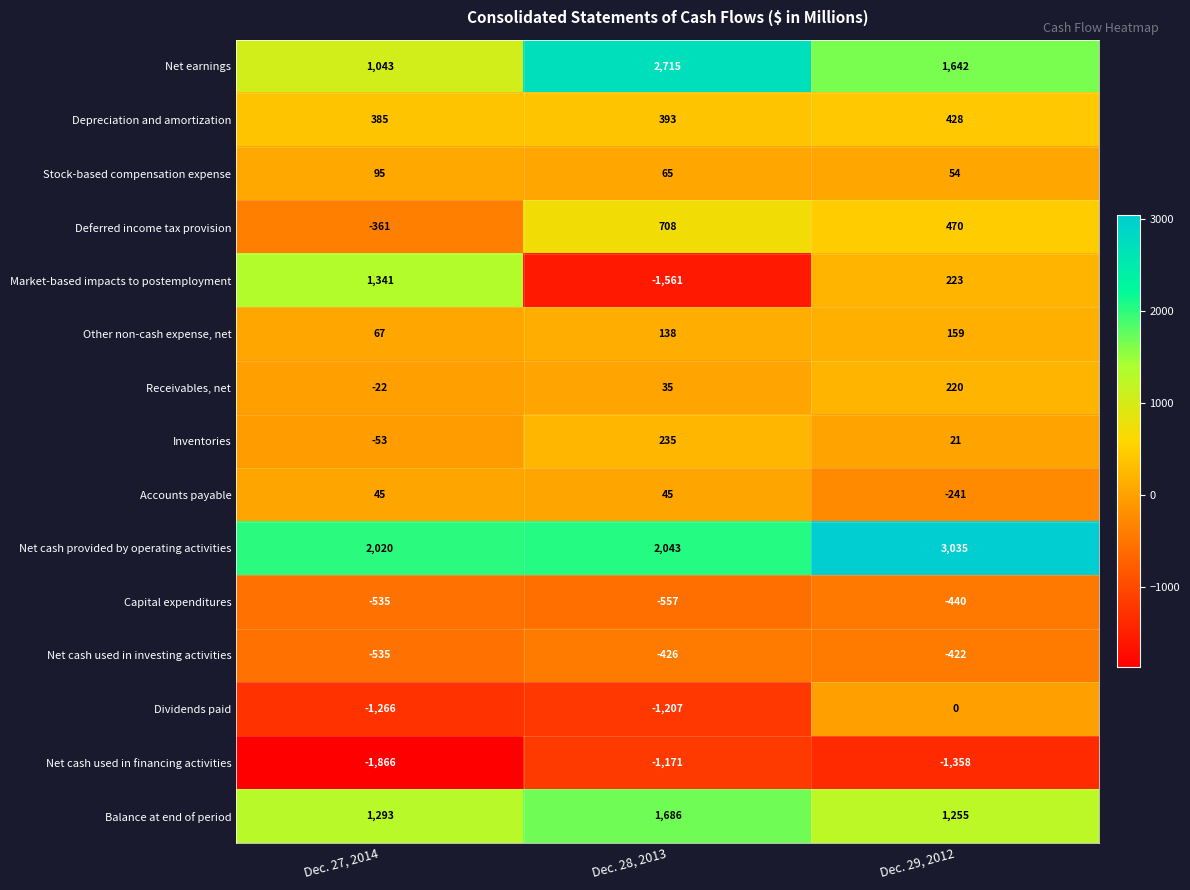

At which label does Accounts payable reach its minimum?

Dec. 29, 2012